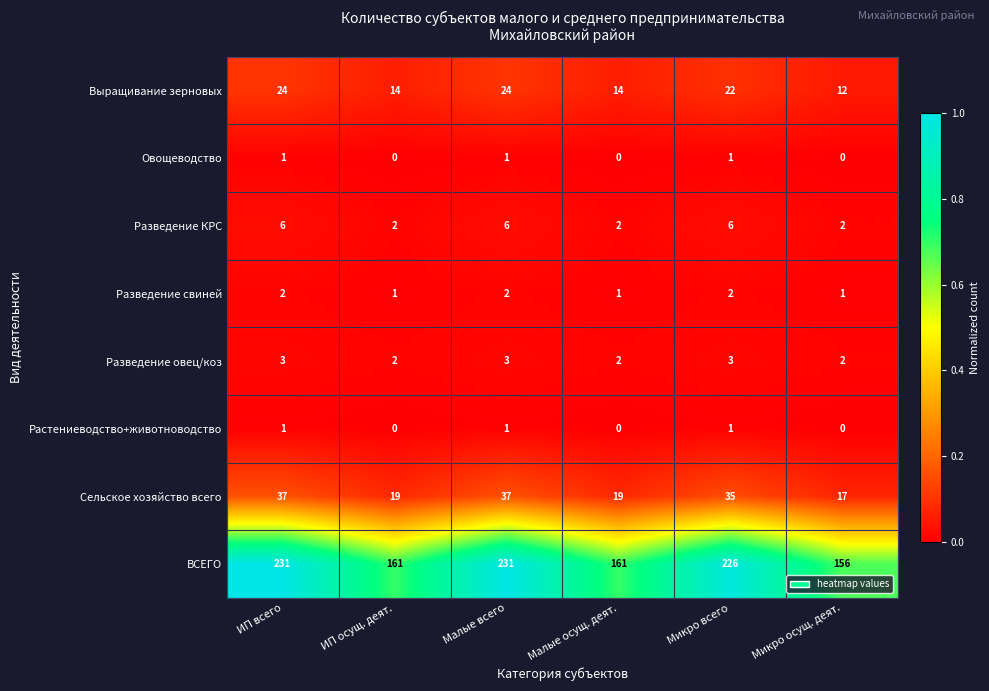

What is the maximum value for Разведение овец/коз?

3